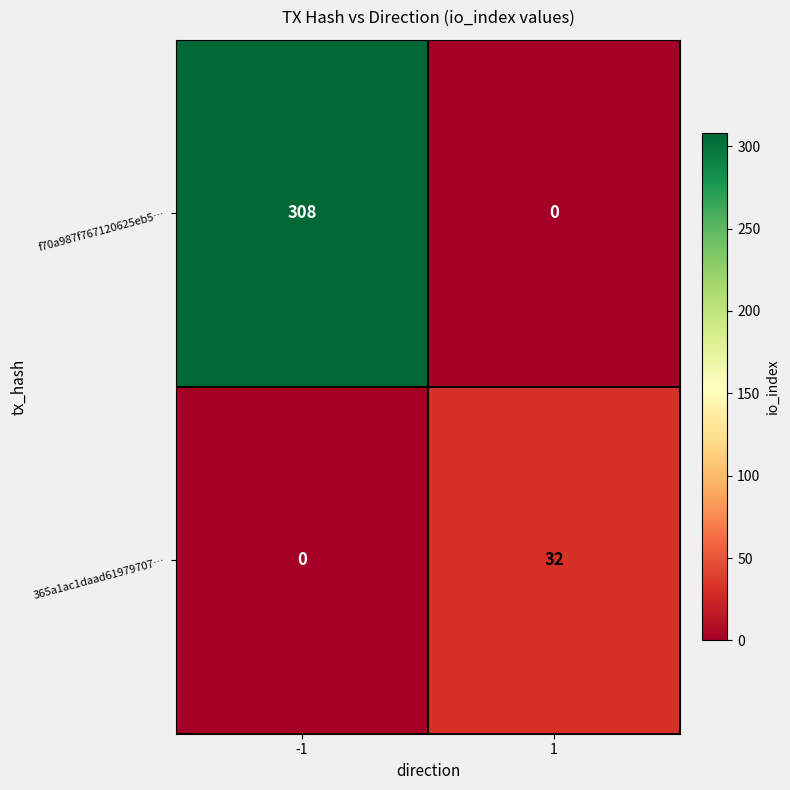

What is the highest value of the 365a1ac1daad61979707… series?

32